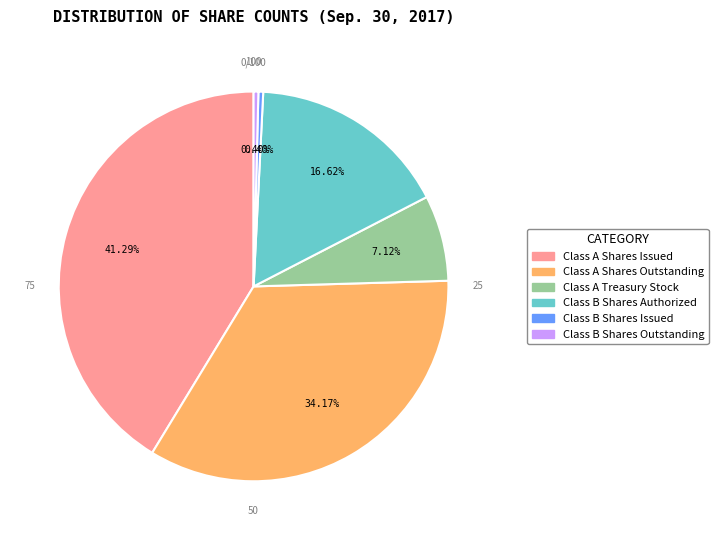

Is the sum of Class A Treasury Stock and Class A Shares Outstanding greater than half?

No